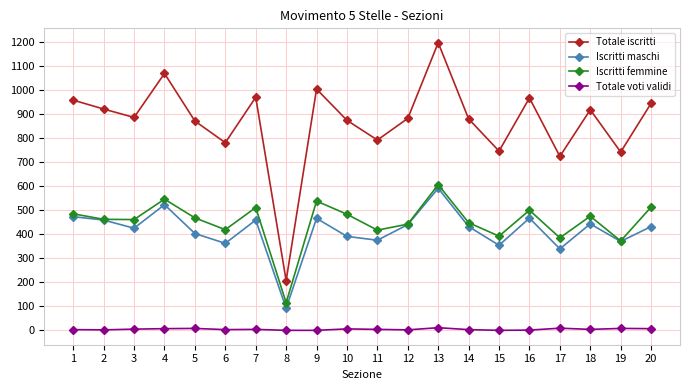

What is the spread (max minus min) of values at 4?

1062